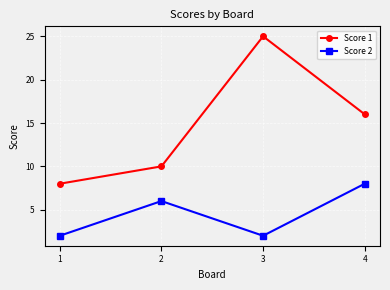

Reading right to left, transcribe all the data shown in this chart.

Score 1: 16	25	10	8
Score 2: 8	2	6	2